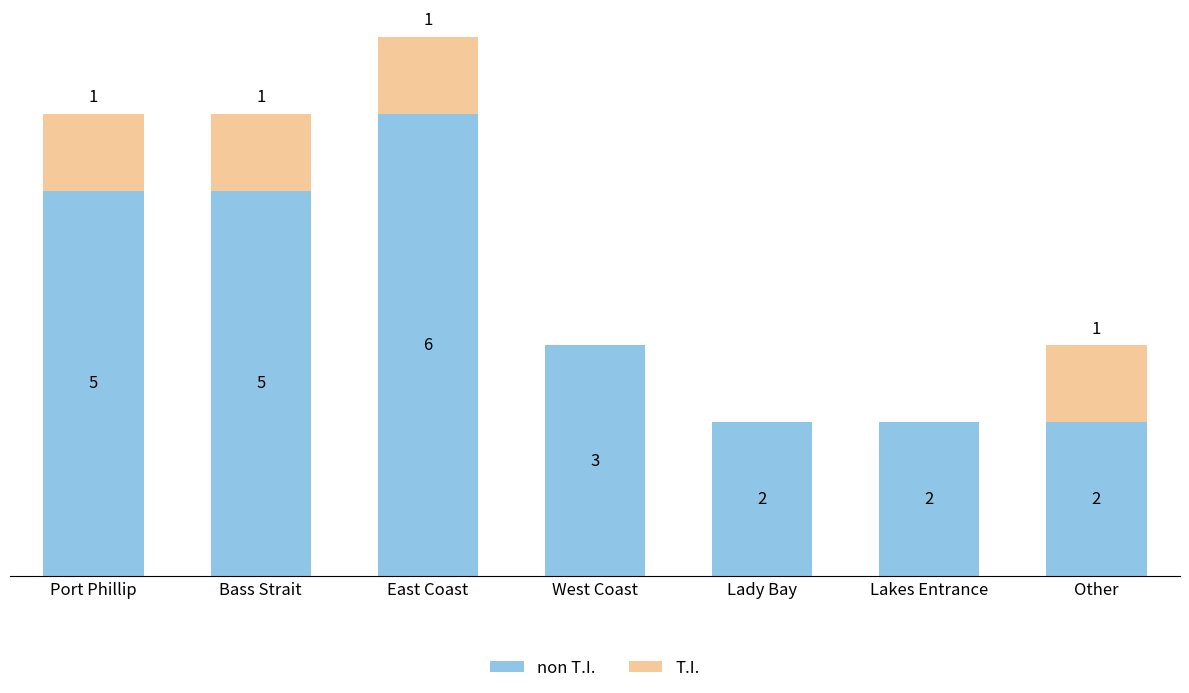

At which category is the sum across all series the highest?

East Coast